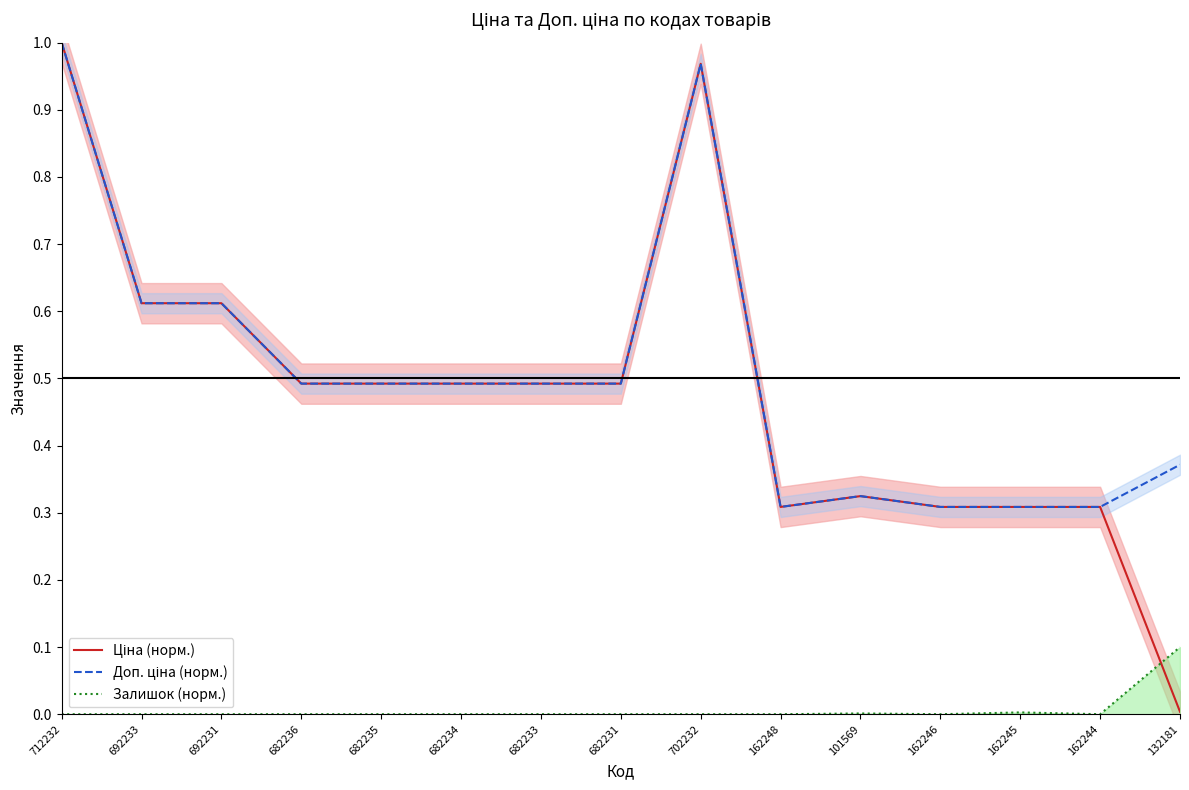

Reading left to right, list all the values displayed in this chart.

Ціна (норм.): 712232=1.0	692233=0.6	692231=0.6	682236=0.5	682235=0.5	682234=0.5	682233=0.5	682231=0.5	702232=1.0	162248=0.3	101569=0.3	162246=0.3	162245=0.3	162244=0.3	132181=0.0
Доп. ціна (норм.): 712232=1.0	692233=0.6	692231=0.6	682236=0.5	682235=0.5	682234=0.5	682233=0.5	682231=0.5	702232=1.0	162248=0.3	101569=0.3	162246=0.3	162245=0.3	162244=0.3	132181=0.4
Залишок (норм.): 712232=0.0	692233=0.0	692231=0.0	682236=0.0	682235=0.0	682234=0.0	682233=0.0	682231=0.0	702232=0.0	162248=0.0	101569=0.0	162246=0.0	162245=0.0	162244=0.0	132181=0.1